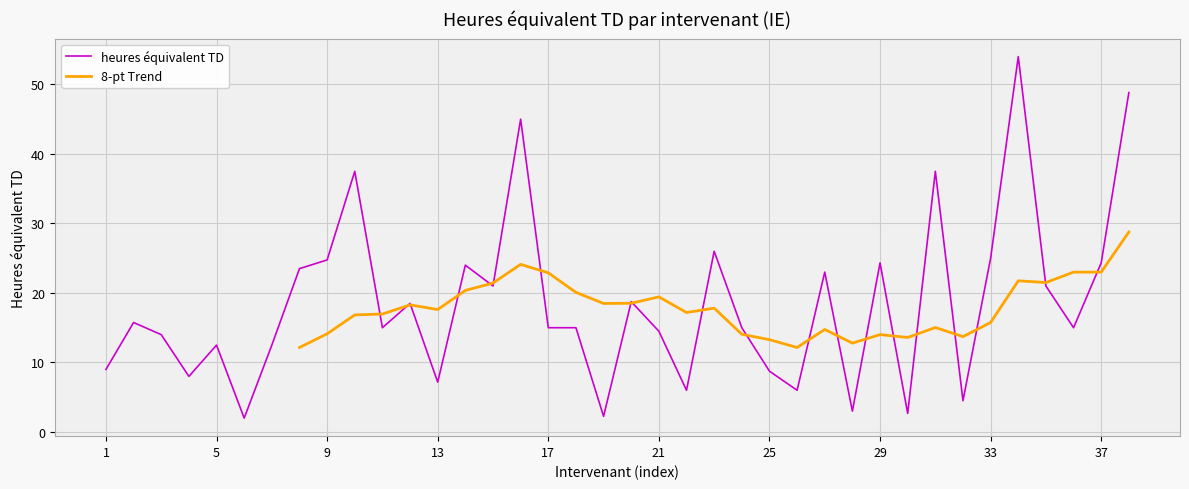

At which category does the chart reach its minimum across all series?

6